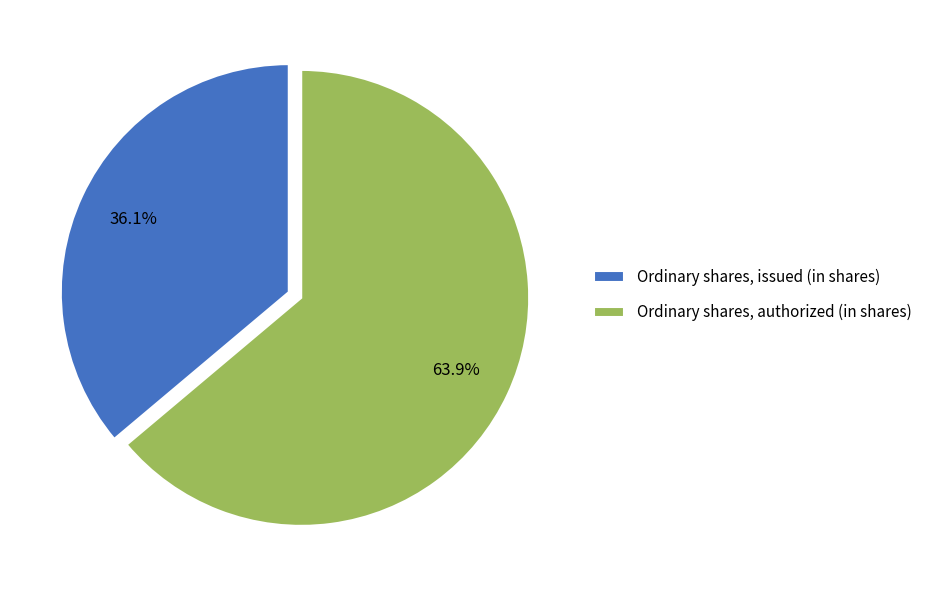

What is the total percentage of Ordinary shares, authorized (in shares) and Ordinary shares, issued (in shares)?

100.0%